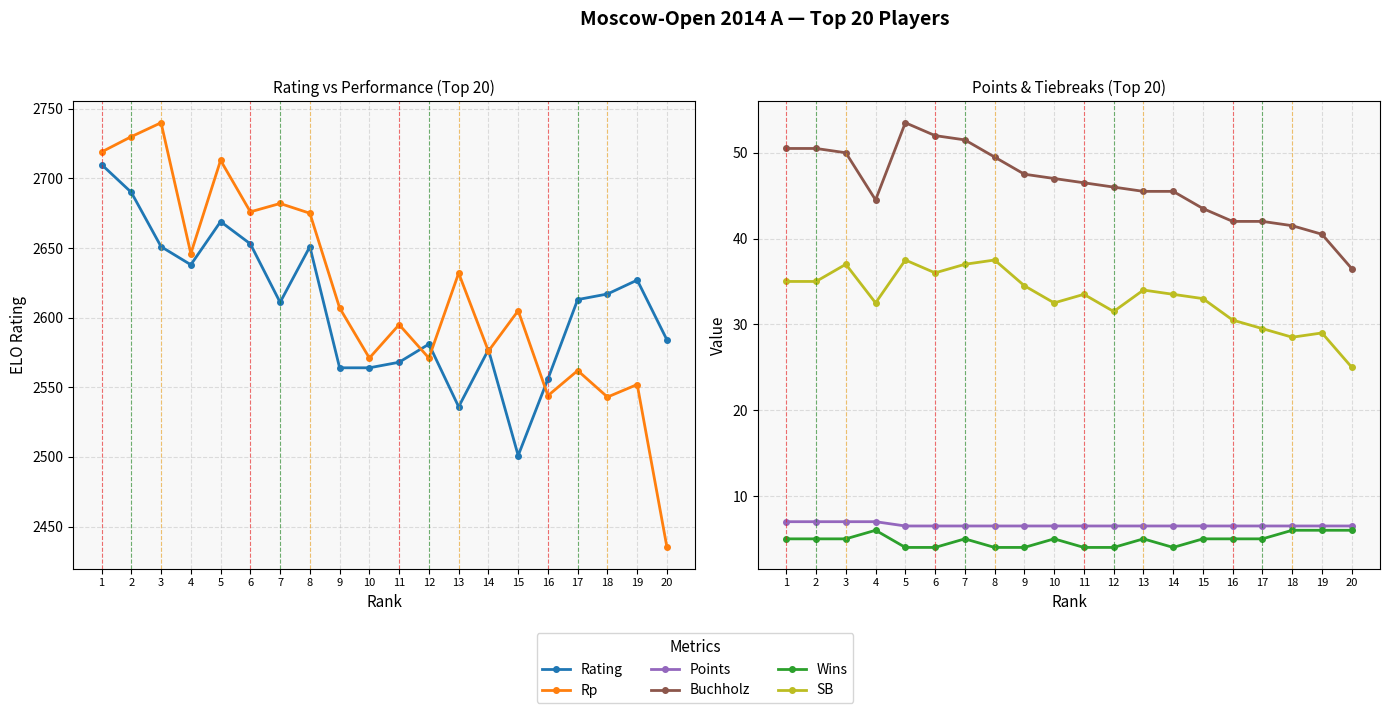

What is the average value of the Buchholz series?

46.3